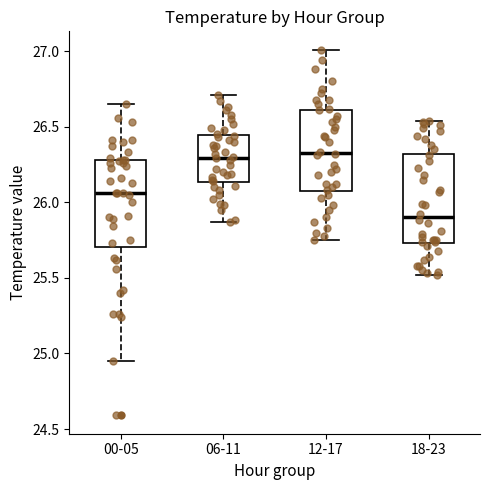

Which box has the lowest median line?

18-23